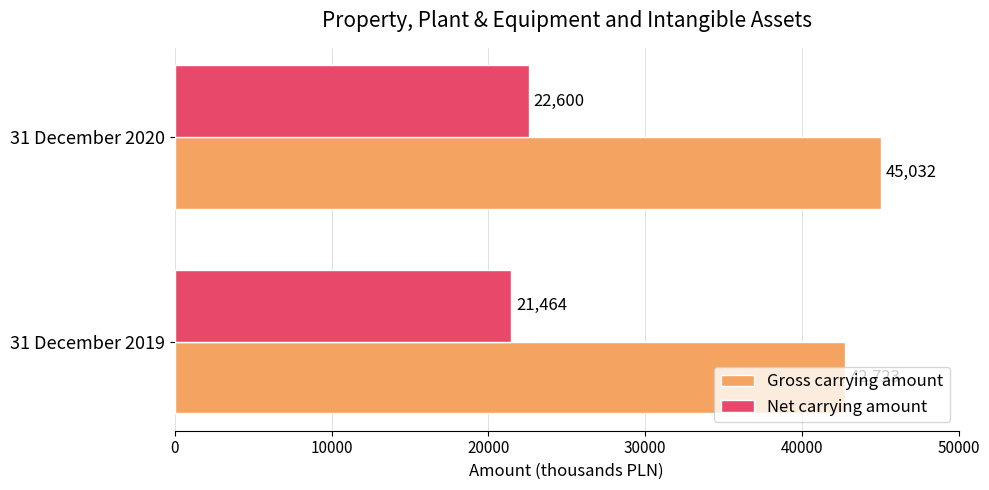

What is the total value across all series at 31 December 2020?

67632